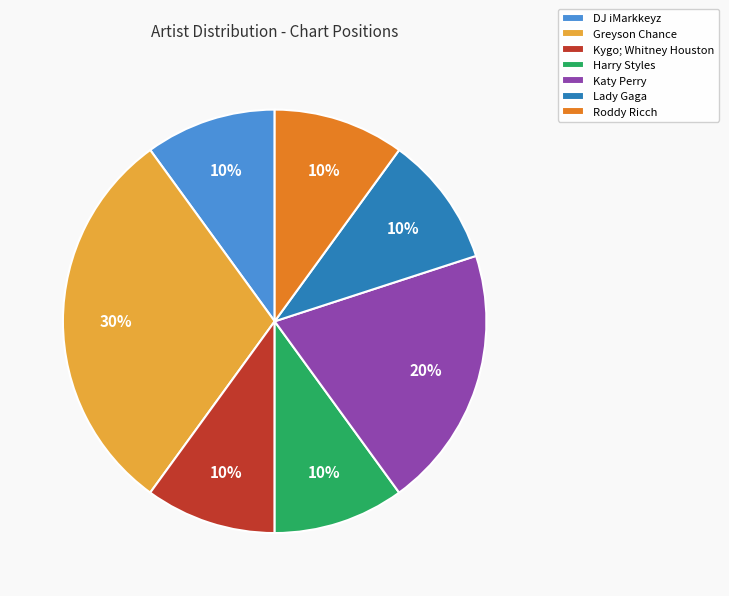

Is there any slice that represents more than half of the pie?

No